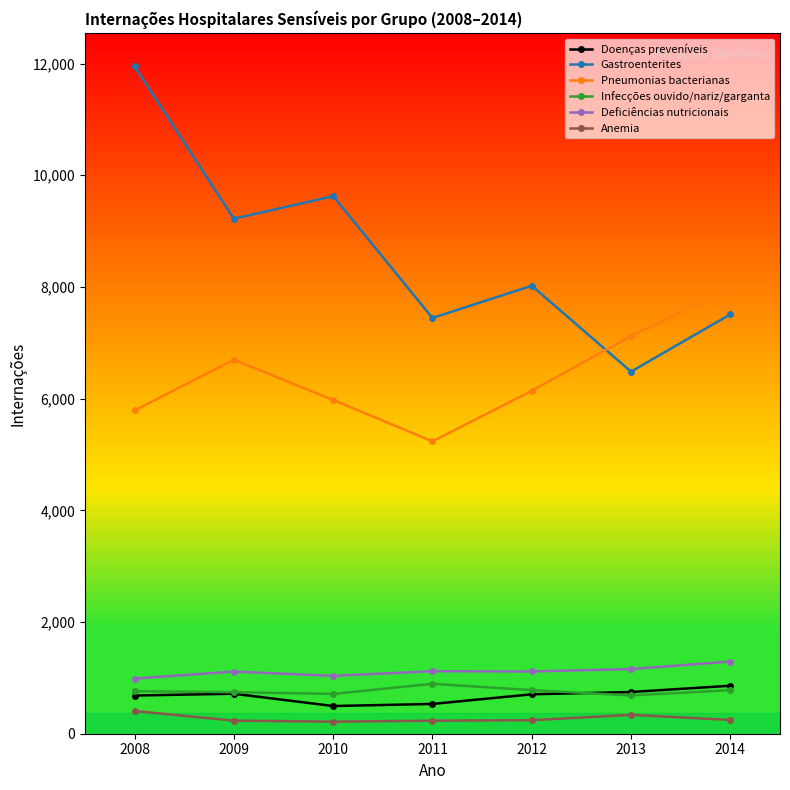

True or false: Anemia and Pneumonias bacterianas intersect in this chart.

False